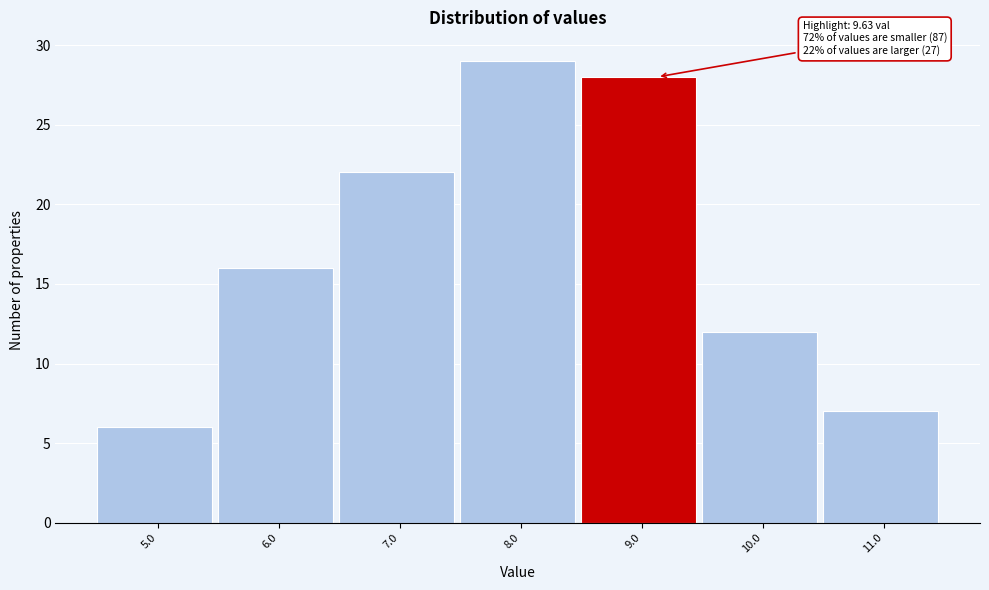

Reading left to right, transcribe all the data shown in this chart.

5.0=6	6.0=16	7.0=22	8.0=29	9.0=28	10.0=12	11.0=7